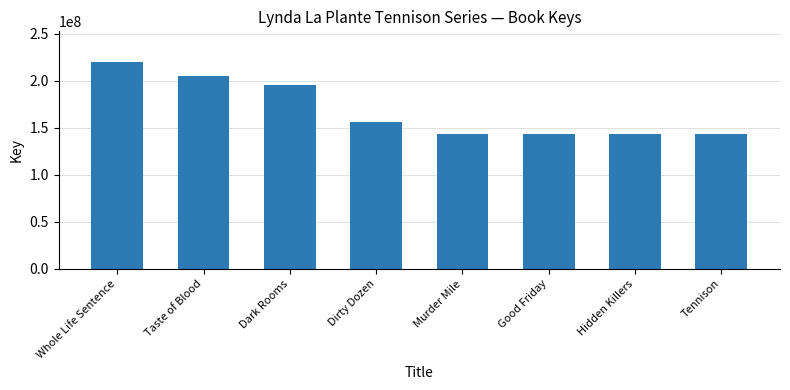

Is it true that the value at Taste of Blood is 140403621?

False